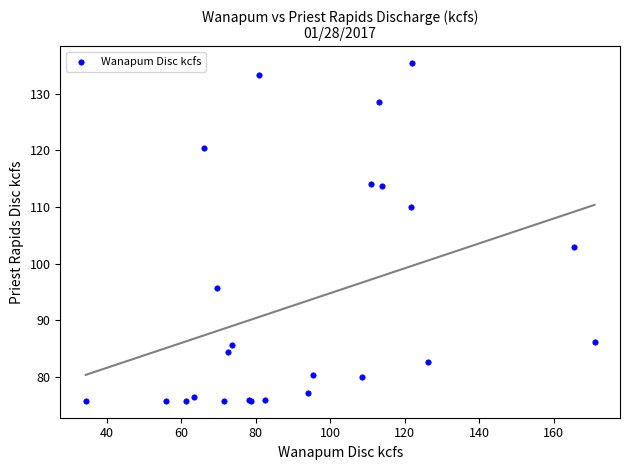

What Y value in the scatter plot is closest to 105?

102.9